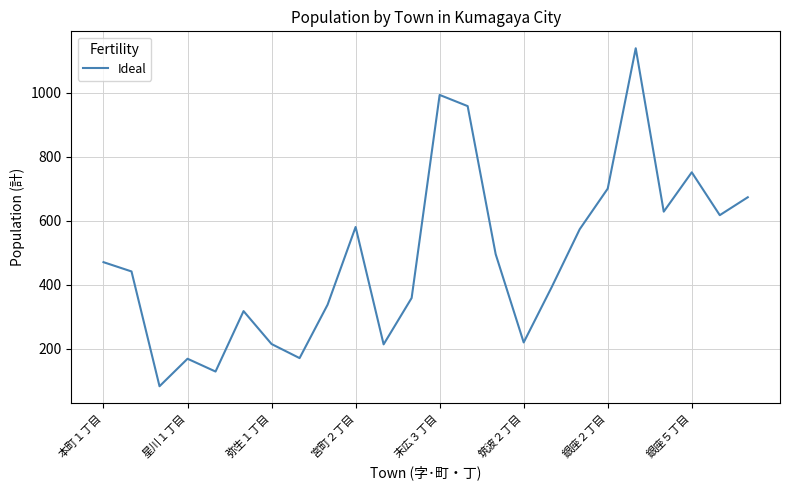

What is the smallest value displayed?

82